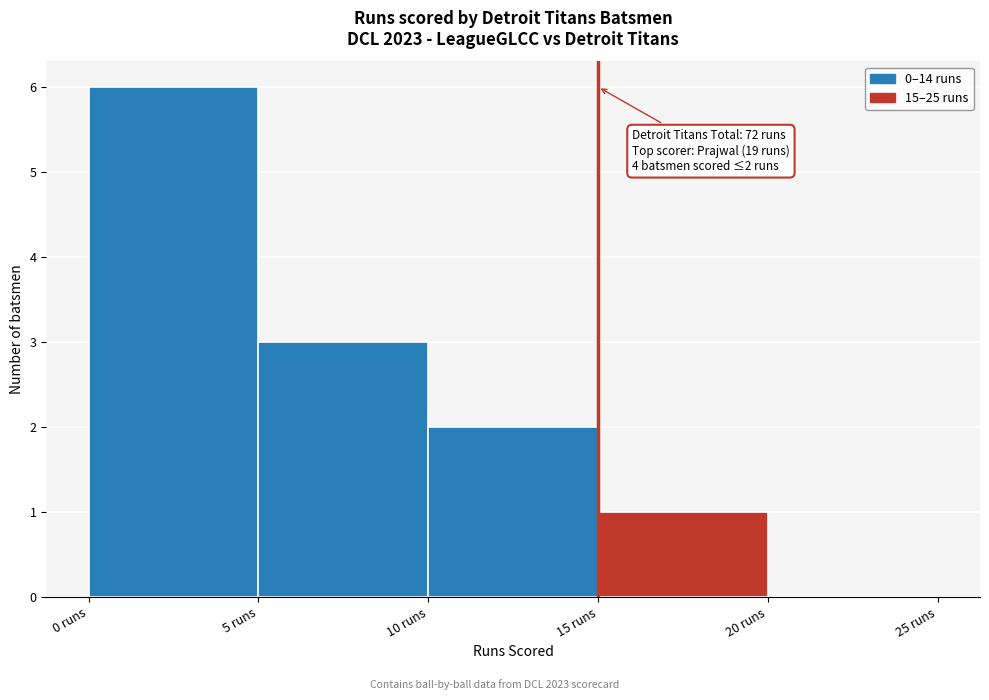

Over which range of the x-axis is the bar tallest?

0 to 5